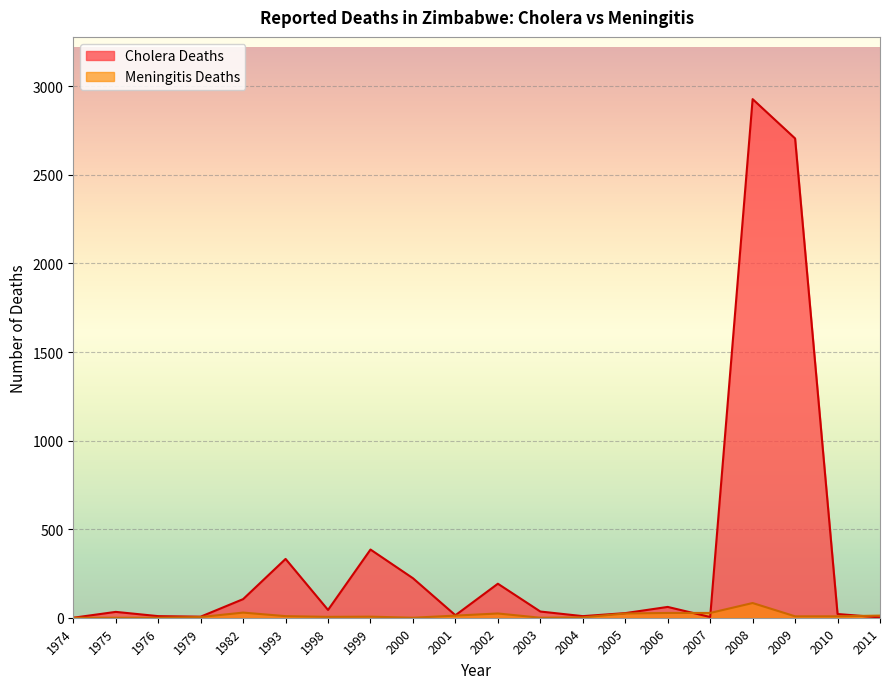

How many interior local peaks does the Meningitis Deaths series have?

4